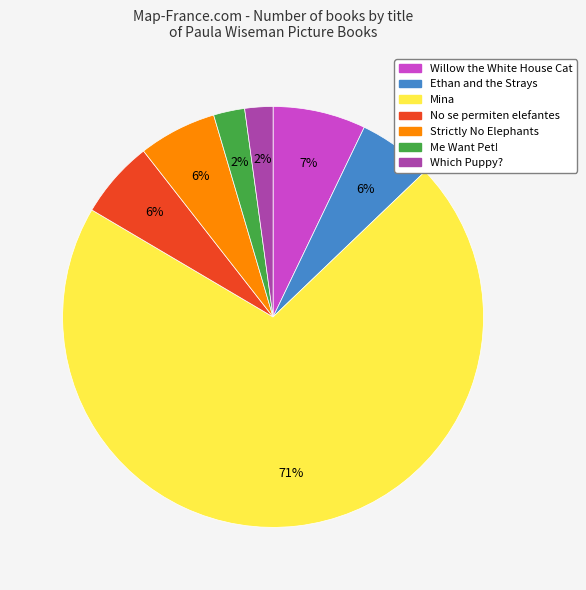

Which has a higher value, Strictly No Elephants or Mina?

Mina